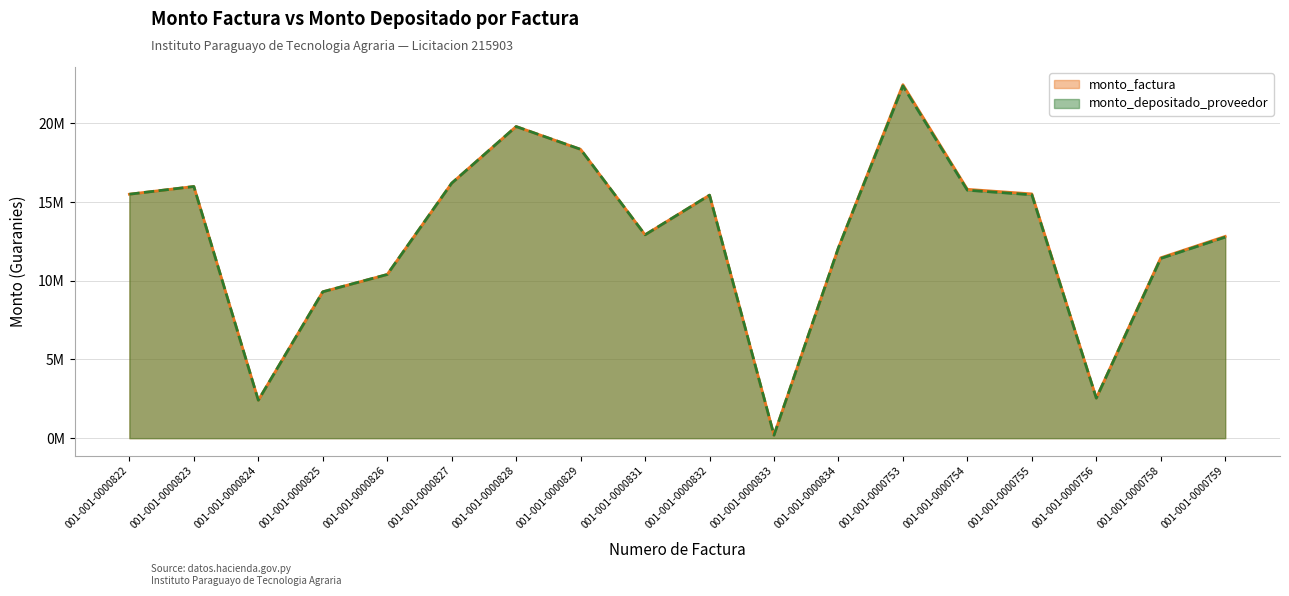

The value of monto_factura at 001-001-0000754 is 15810000. True or false?

True